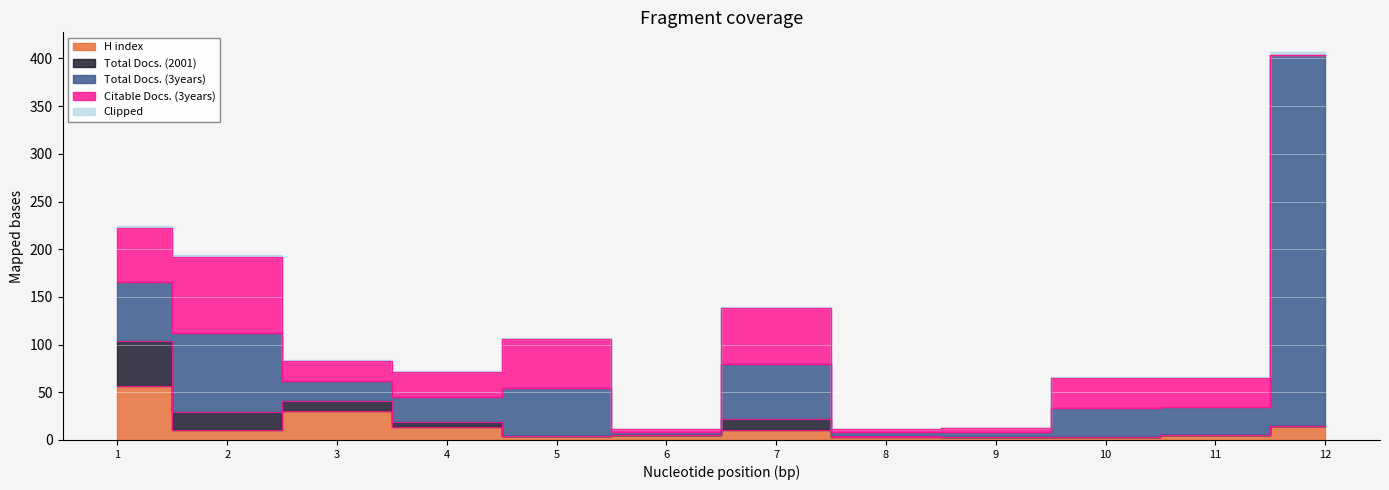

Reading left to right, list all the values displayed in this chart.

H index: 57	10	30	14	4	5	10	3	3	3	5	15
Total Docs. (2001): 47	19	11	5	0	0	12	1	0	0	0	0
Total Docs. (3years): 62	83	21	26	51	3	58	4	5	31	30	389
Citable Docs. (3years): 56	80	21	26	51	3	58	4	5	31	30	0